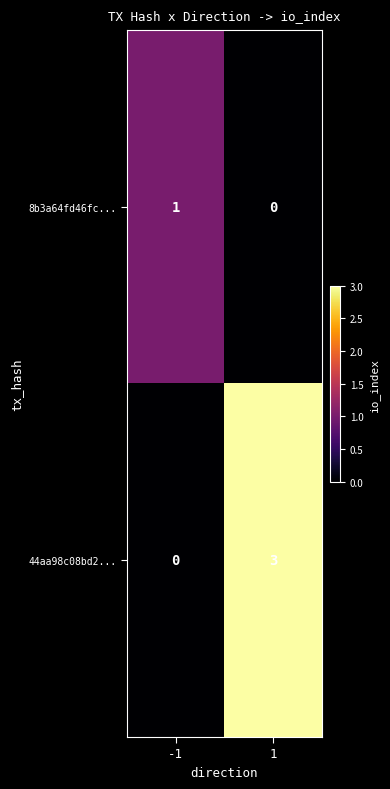

Which series has the largest total across all categories?

44aa98c08bd2...